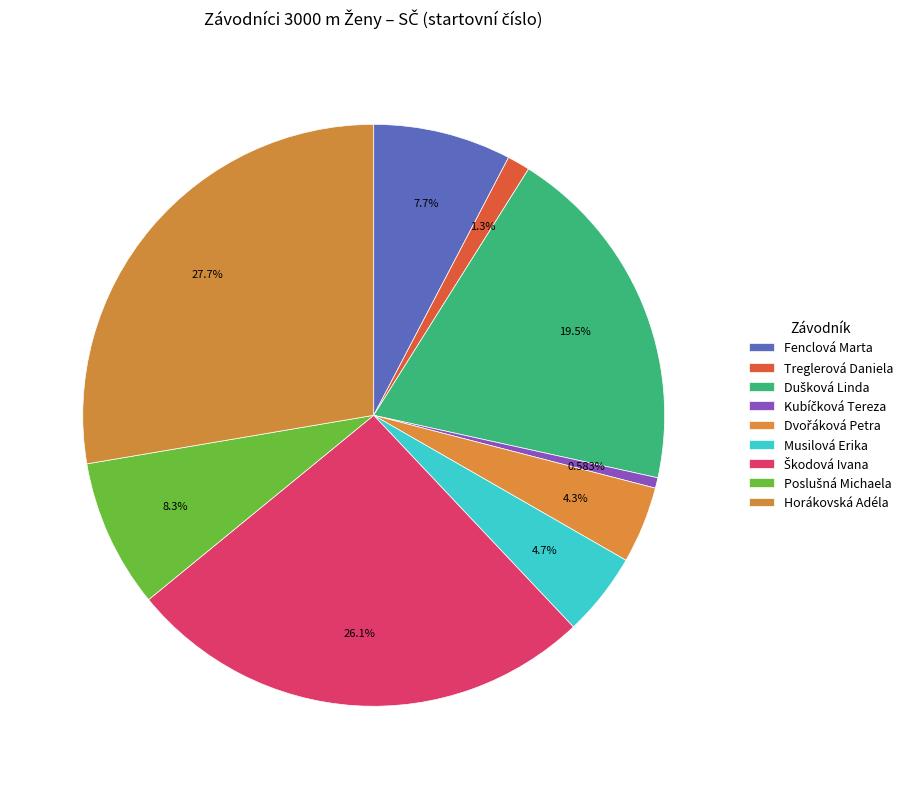

Rank the categories by value from highest to lowest.

Horákovská Adéla, Škodová Ivana, Dušková Linda, Poslušná Michaela, Fenclová Marta, Musilová Erika, Dvořáková Petra, Treglerová Daniela, Kubíčková Tereza